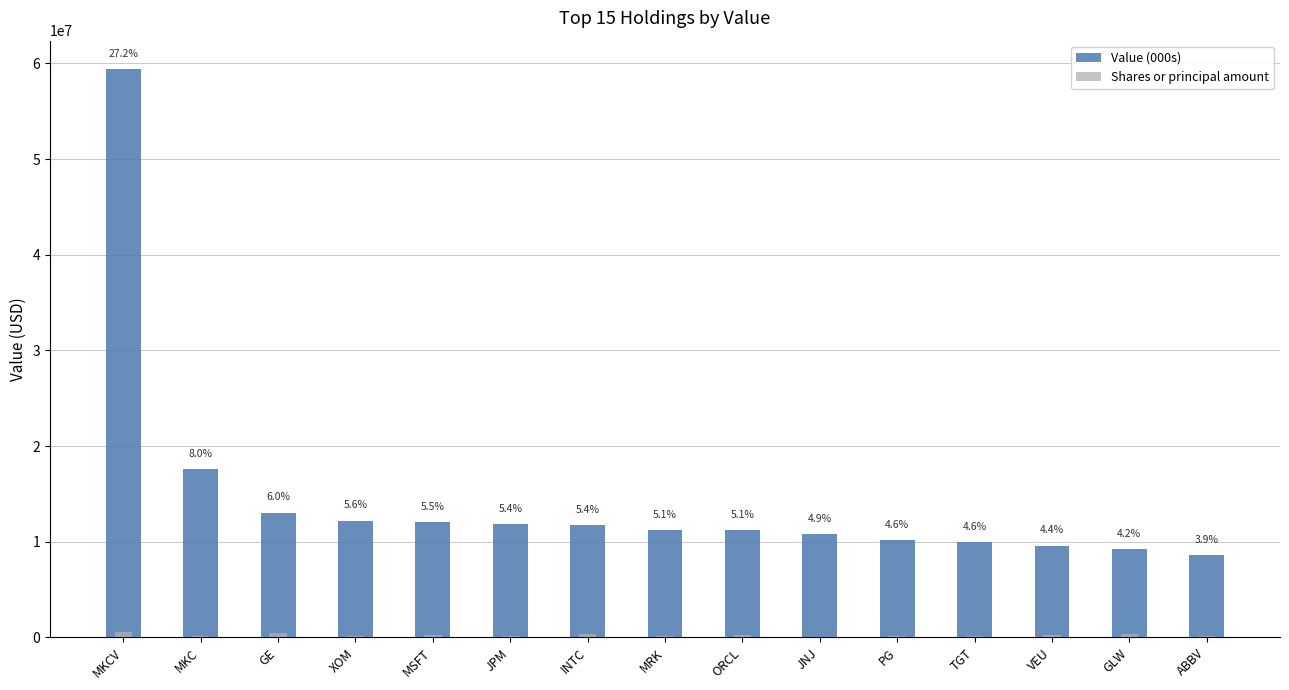

Where is Value (000s) nearest to the value 33995000?

MKC